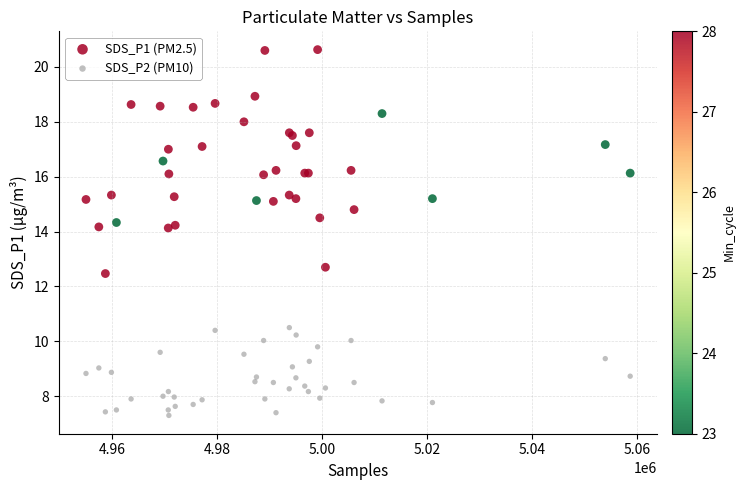

Which series has the widest spread of Y values?

SDS_P1 (PM2.5)